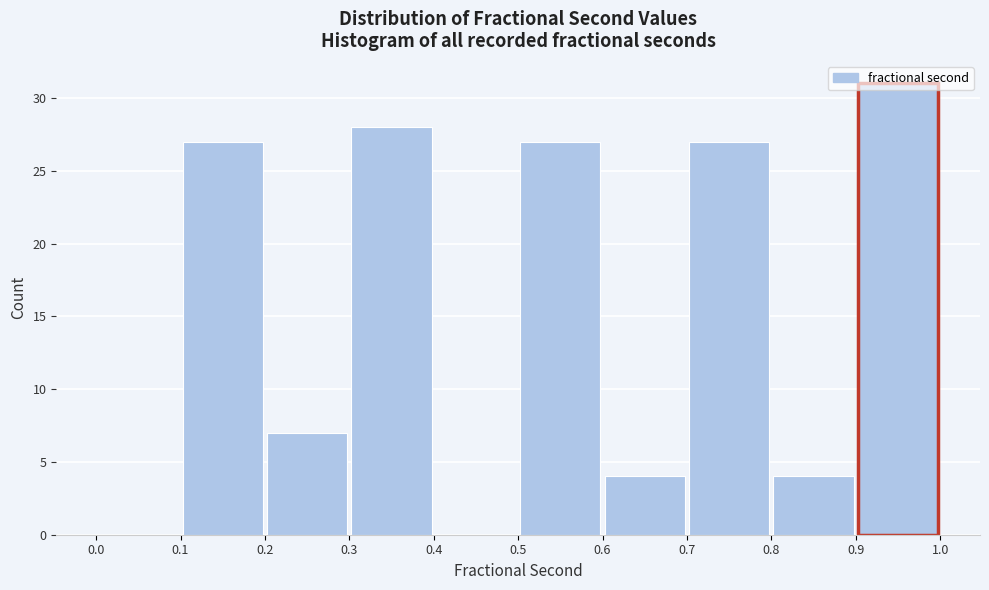

Which range on the x-axis has the tallest bar?

0.9 to 1.0